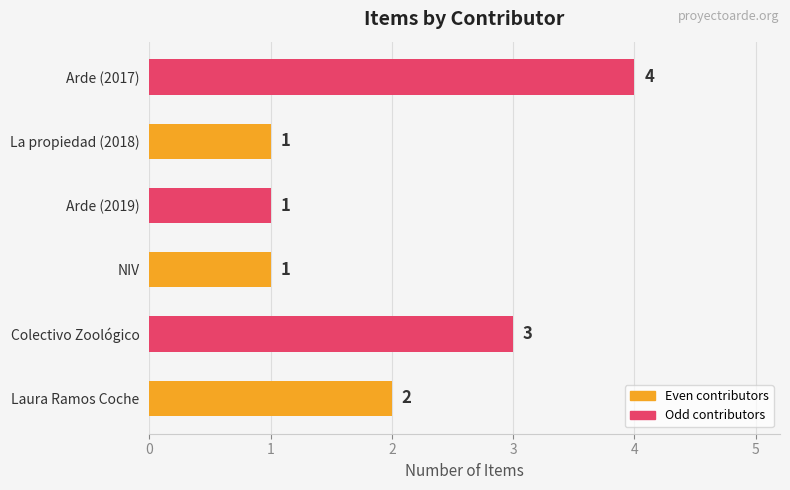

Reading bottom to top, transcribe all the data shown in this chart.

2	3	1	1	1	4